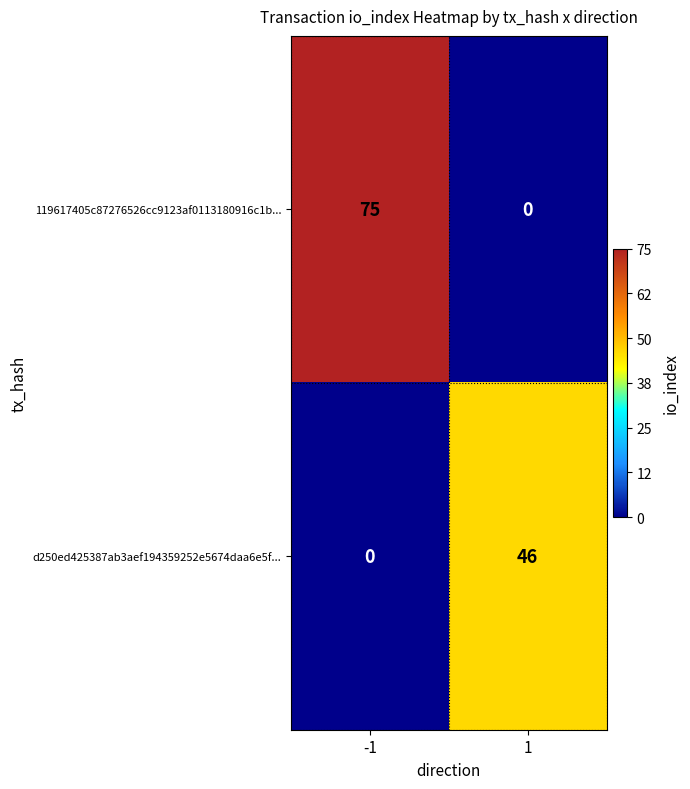

What is the sum of all 119617405c87276526cc9123af0113180916c1b... values?

75